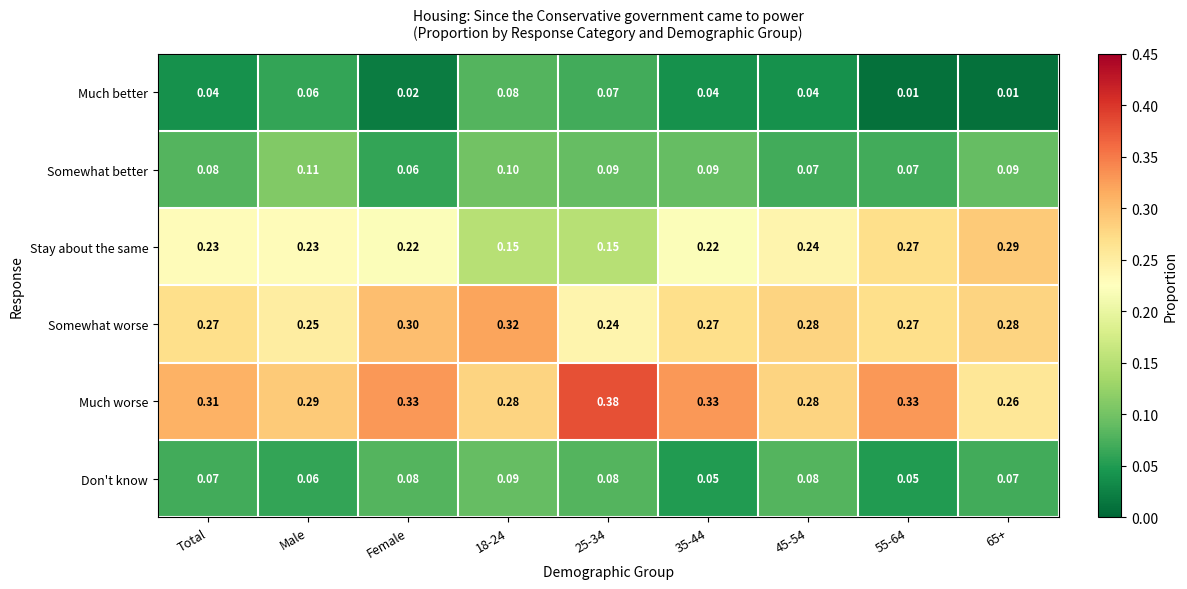

Which series has the largest range (max minus min)?

Stay about the same